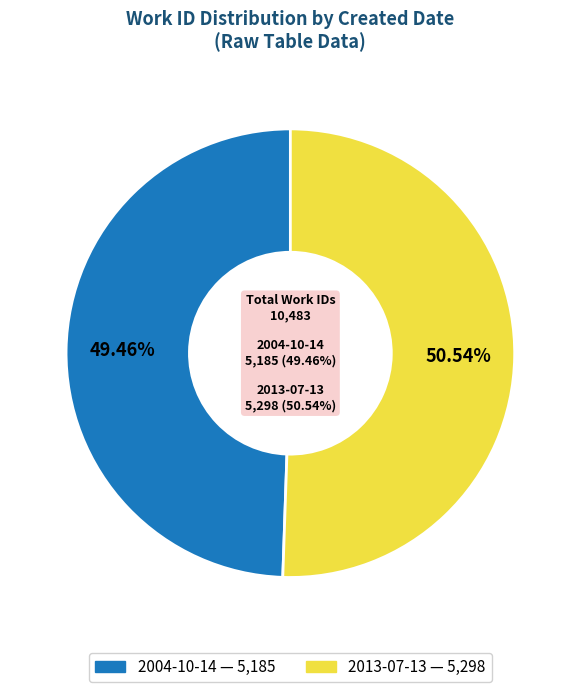

Does any single category account for the majority?

Yes